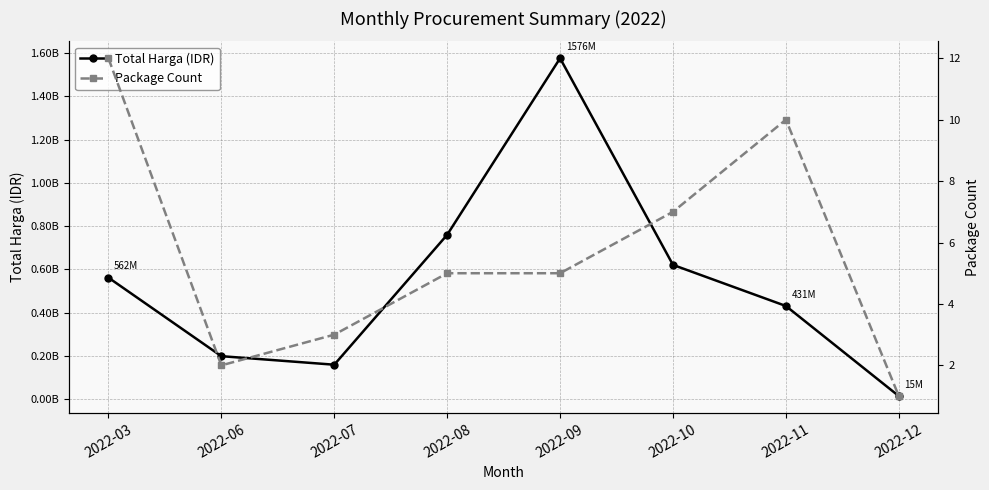

Rank the series by their average value, from lowest to highest.

Package Count, Total Harga (IDR)